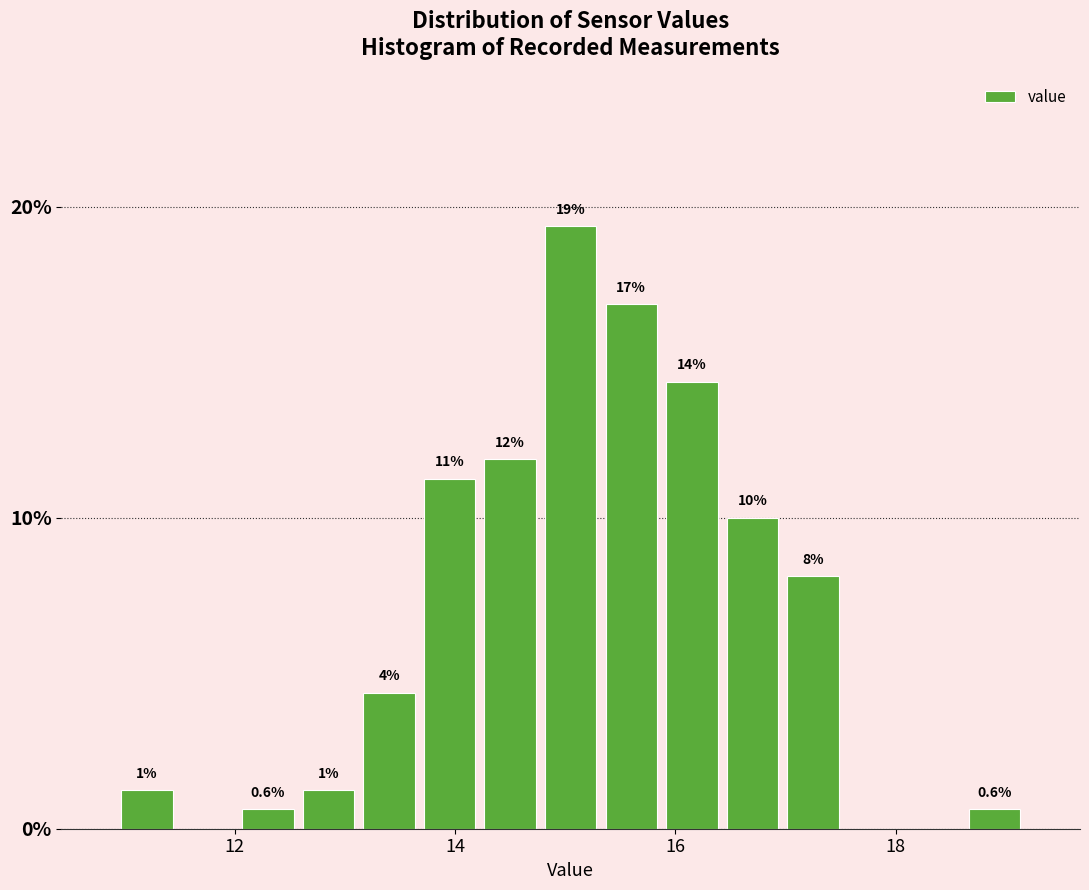

Around what value on the x-axis is the tallest bar? Give the approximate position of its centre, as read against the axis.

15.0